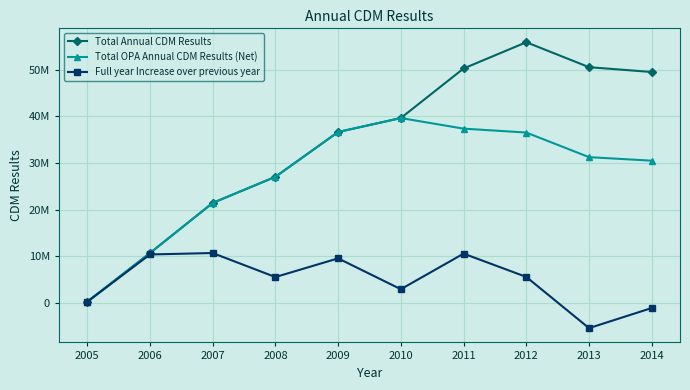

Which series has the largest total across all categories?

Total Annual CDM Results